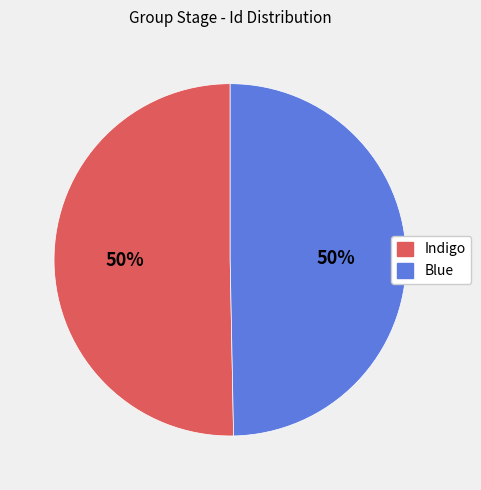

True or false: Indigo accounts for 58% of the total.

False